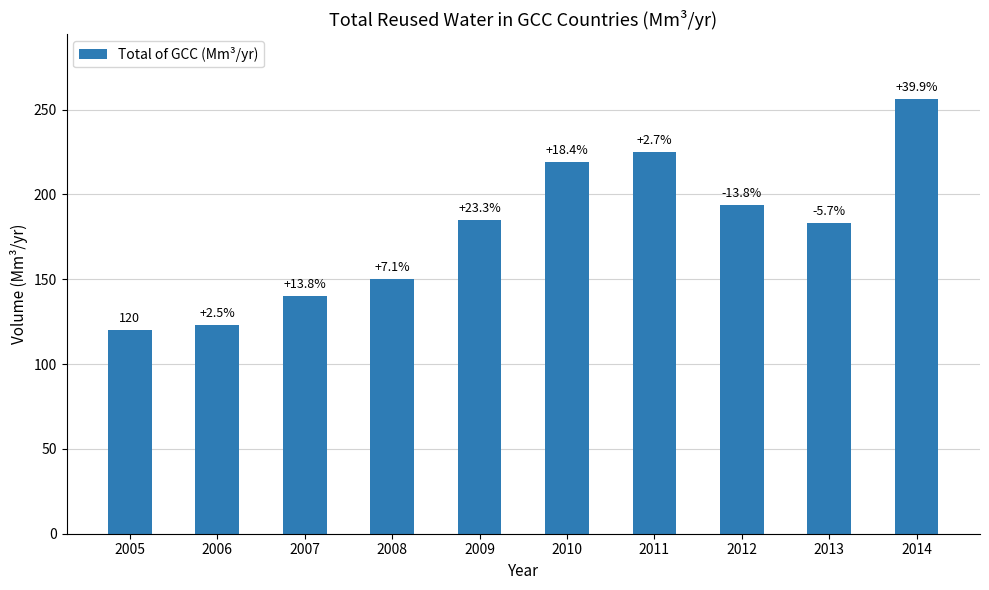

Which has a higher value, 2011 or 2005?

2011